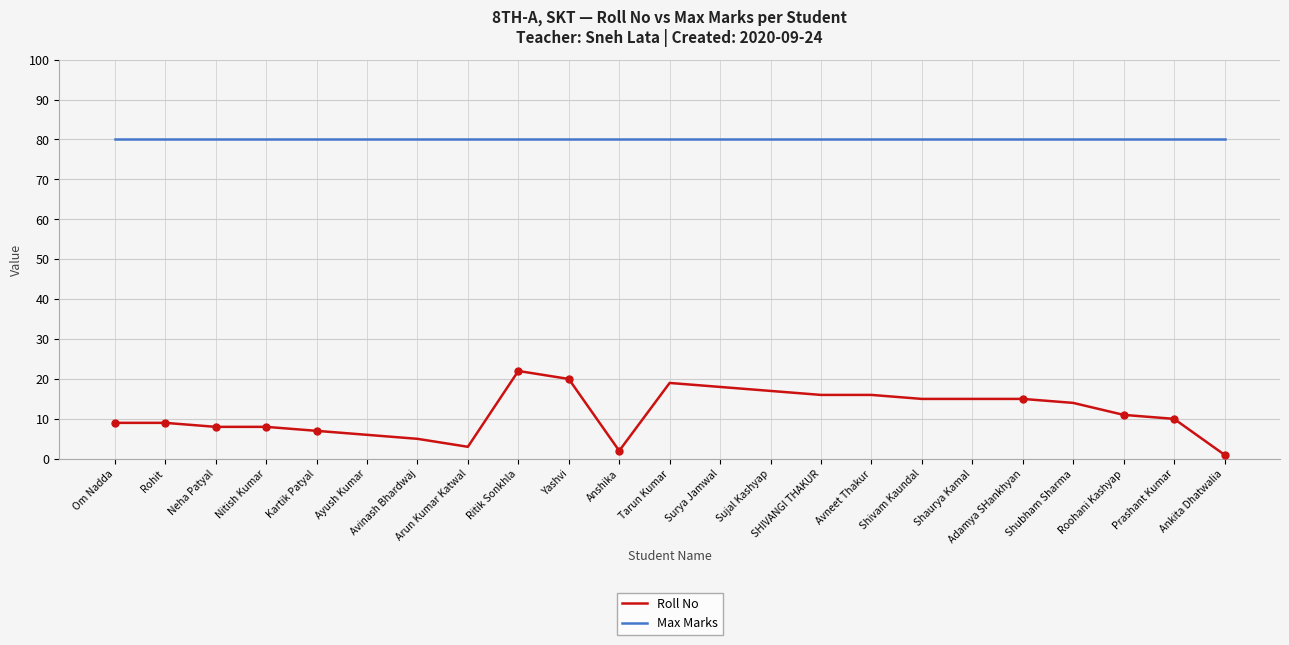

Between Kartik Patyal and Surya Jamwal, which series saw the biggest shift?

Roll No